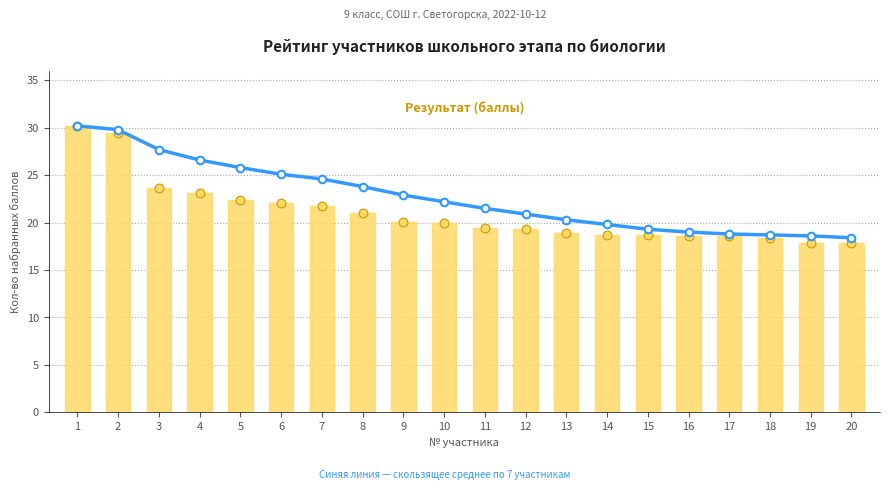

What are all the series names shown in the legend?

Скользящее среднее, Результат (баллы)